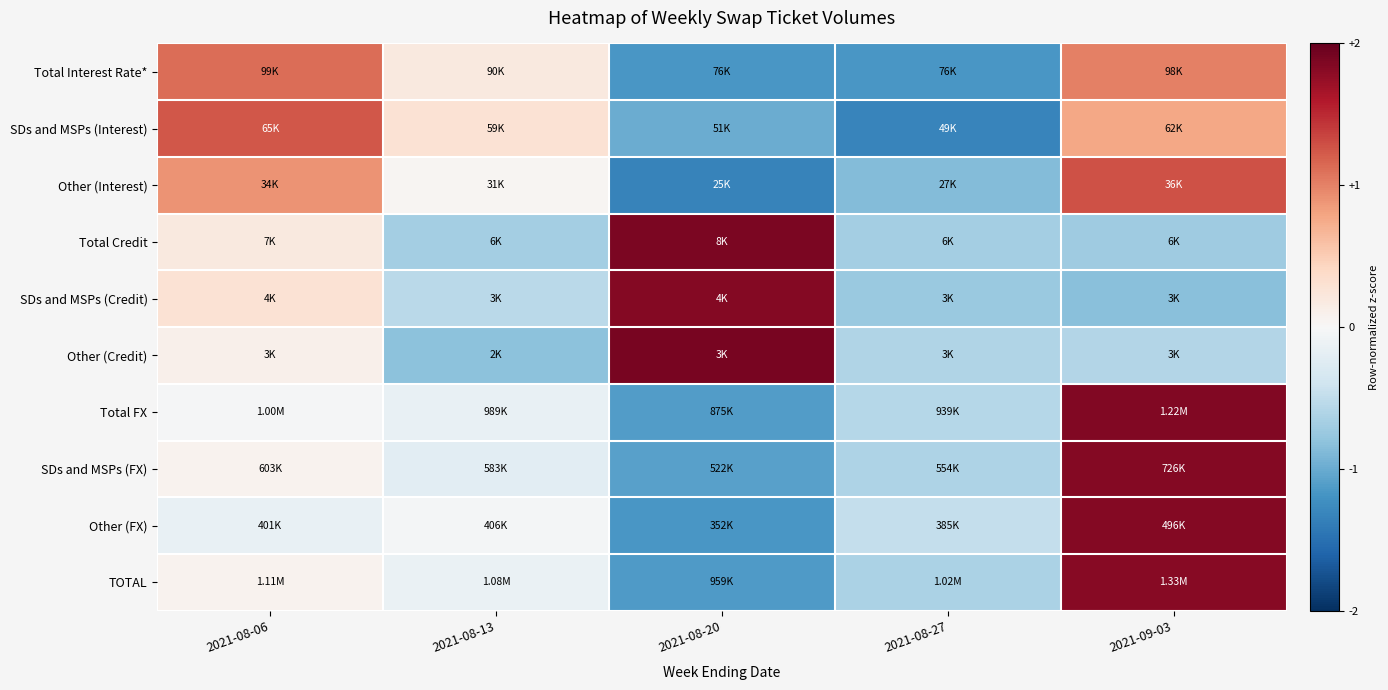

Which has a higher value, 2021-08-27 or 2021-08-06?

2021-08-06